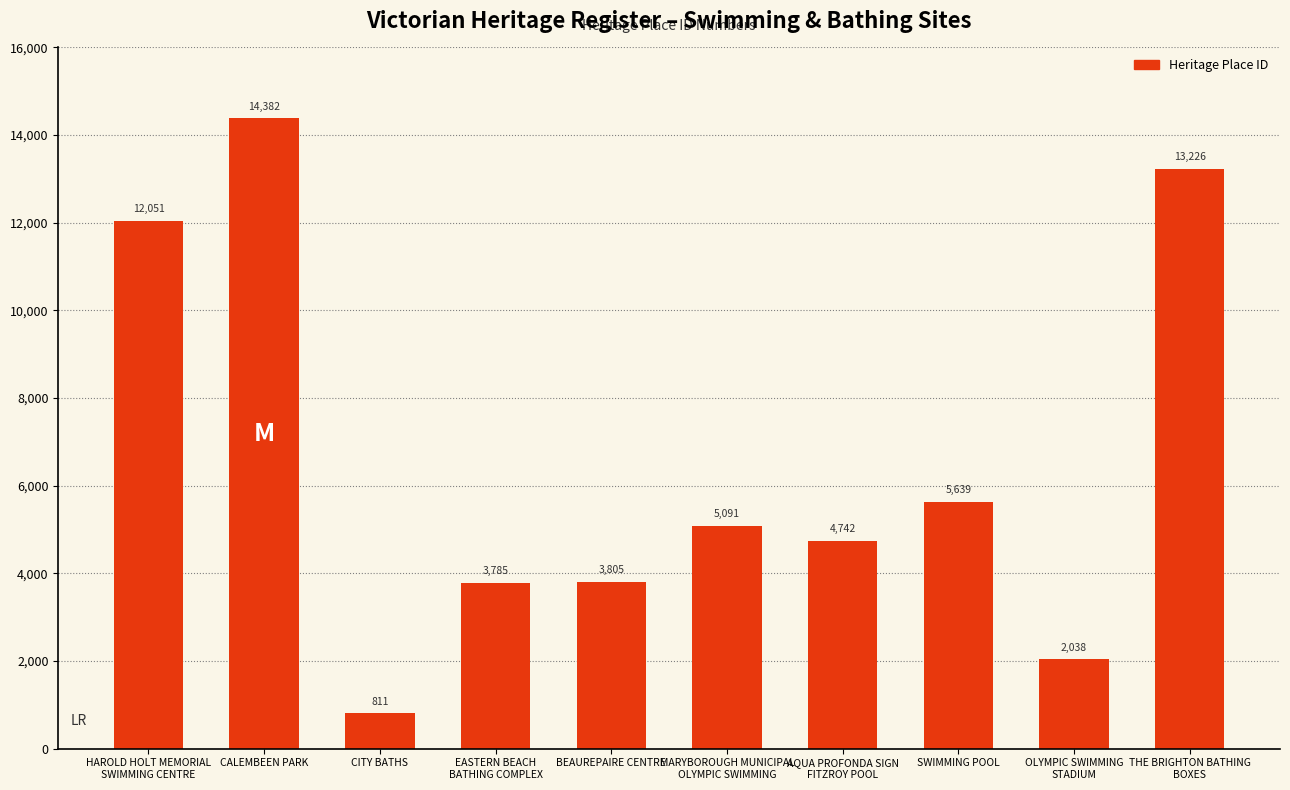

Reading right to left, transcribe all the data shown in this chart.

THE BRIGHTON BATHING
BOXES=13226	OLYMPIC SWIMMING
STADIUM=2038	SWIMMING POOL=5639	AQUA PROFONDA SIGN
FITZROY POOL=4742	MARYBOROUGH MUNICIPAL
OLYMPIC SWIMMING=5091	BEAUREPAIRE CENTRE=3805	EASTERN BEACH
BATHING COMPLEX=3785	CITY BATHS=811	CALEMBEEN PARK=14382	HAROLD HOLT MEMORIAL
SWIMMING CENTRE=12051